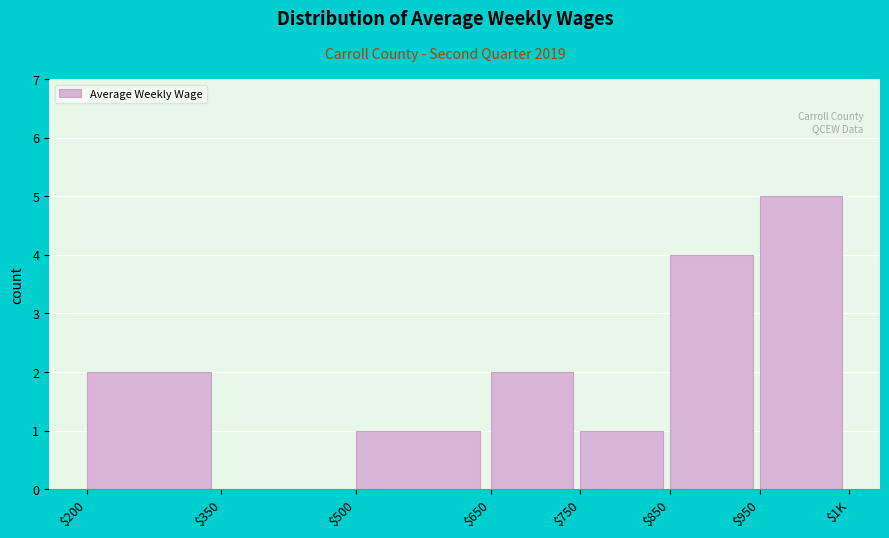

Is it true that the value at $850 is 7?

False